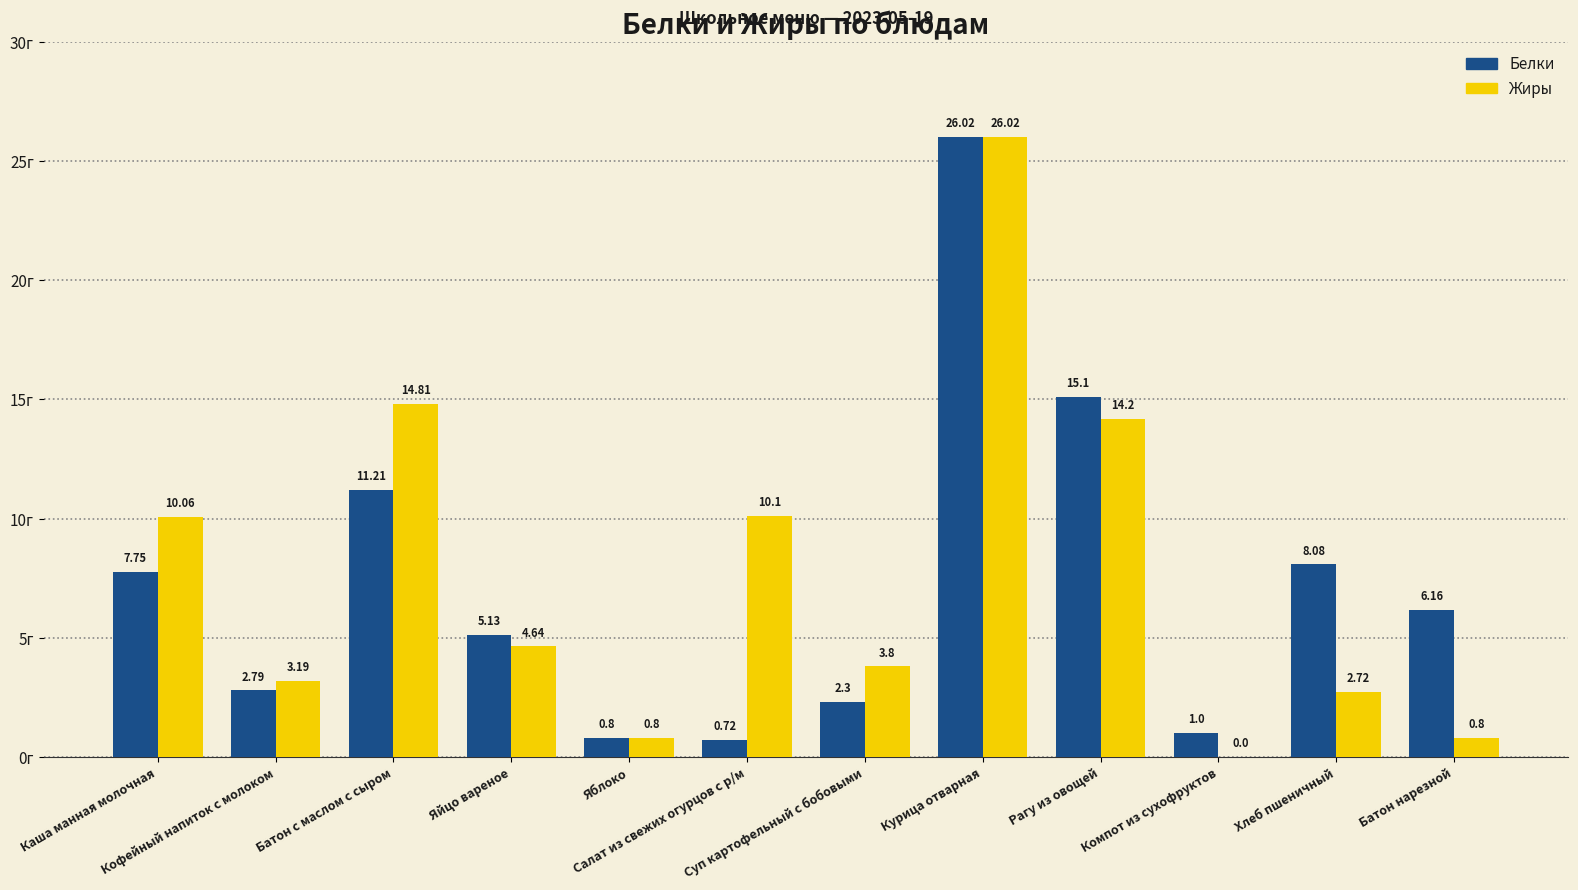

Where does the Белки series first go above 6?

Каша манная молочная